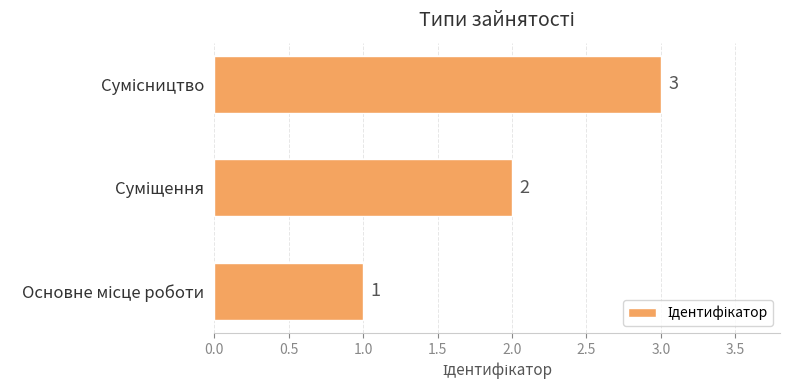

Count the values in the range 1 to 3.

3